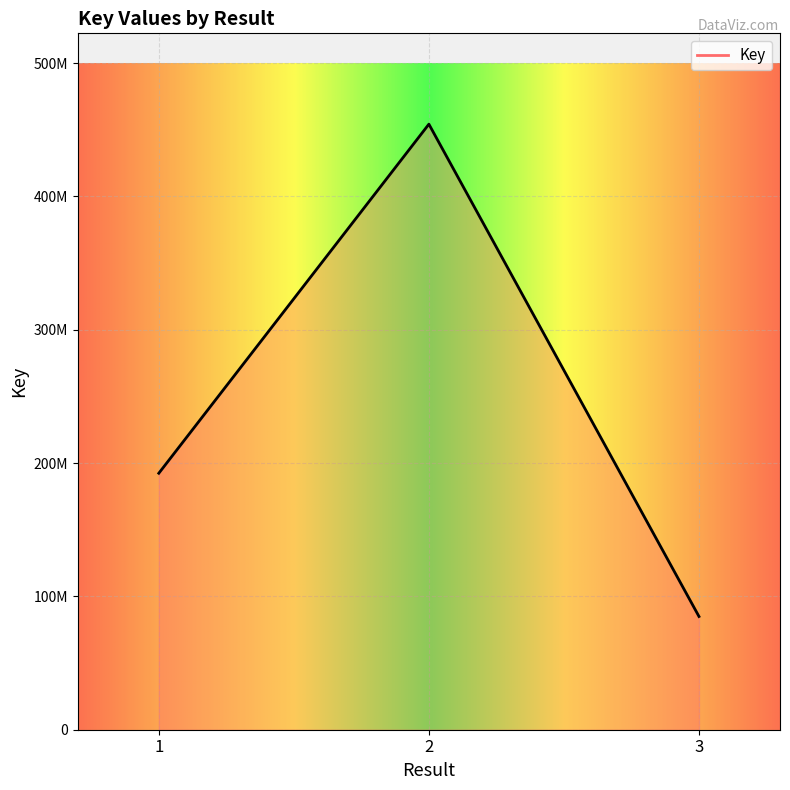

Does the chart have visible grid lines?

Yes